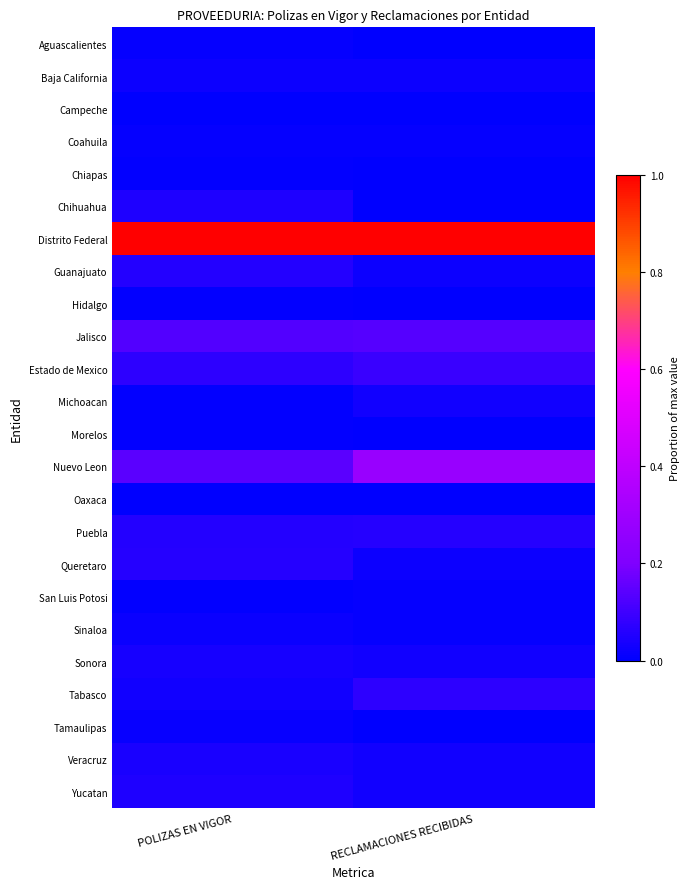

Reading left to right, what are all the values shown in this chart?

Aguascalientes: POLIZAS EN VIGOR=0.0	RECLAMACIONES RECIBIDAS=0.0
Baja California: POLIZAS EN VIGOR=0.0	RECLAMACIONES RECIBIDAS=0.0
Campeche: POLIZAS EN VIGOR=0.0	RECLAMACIONES RECIBIDAS=0.0
Coahuila: POLIZAS EN VIGOR=0.0	RECLAMACIONES RECIBIDAS=0.0
Chiapas: POLIZAS EN VIGOR=0.0	RECLAMACIONES RECIBIDAS=0.0
Chihuahua: POLIZAS EN VIGOR=0.0	RECLAMACIONES RECIBIDAS=0.0
Distrito Federal: POLIZAS EN VIGOR=1.0	RECLAMACIONES RECIBIDAS=1.0
Guanajuato: POLIZAS EN VIGOR=0.1	RECLAMACIONES RECIBIDAS=0.0
Hidalgo: POLIZAS EN VIGOR=0.0	RECLAMACIONES RECIBIDAS=0.0
Jalisco: POLIZAS EN VIGOR=0.1	RECLAMACIONES RECIBIDAS=0.1
Estado de Mexico: POLIZAS EN VIGOR=0.1	RECLAMACIONES RECIBIDAS=0.1
Michoacan: POLIZAS EN VIGOR=0.0	RECLAMACIONES RECIBIDAS=0.0
Morelos: POLIZAS EN VIGOR=0.0	RECLAMACIONES RECIBIDAS=0.0
Nuevo Leon: POLIZAS EN VIGOR=0.1	RECLAMACIONES RECIBIDAS=0.3
Oaxaca: POLIZAS EN VIGOR=0.0	RECLAMACIONES RECIBIDAS=0.0
Puebla: POLIZAS EN VIGOR=0.1	RECLAMACIONES RECIBIDAS=0.1
Queretaro: POLIZAS EN VIGOR=0.1	RECLAMACIONES RECIBIDAS=0.0
San Luis Potosi: POLIZAS EN VIGOR=0.0	RECLAMACIONES RECIBIDAS=0.0
Sinaloa: POLIZAS EN VIGOR=0.0	RECLAMACIONES RECIBIDAS=0.0
Sonora: POLIZAS EN VIGOR=0.0	RECLAMACIONES RECIBIDAS=0.0
Tabasco: POLIZAS EN VIGOR=0.0	RECLAMACIONES RECIBIDAS=0.1
Tamaulipas: POLIZAS EN VIGOR=0.0	RECLAMACIONES RECIBIDAS=0.0
Veracruz: POLIZAS EN VIGOR=0.0	RECLAMACIONES RECIBIDAS=0.0
Yucatan: POLIZAS EN VIGOR=0.0	RECLAMACIONES RECIBIDAS=0.0